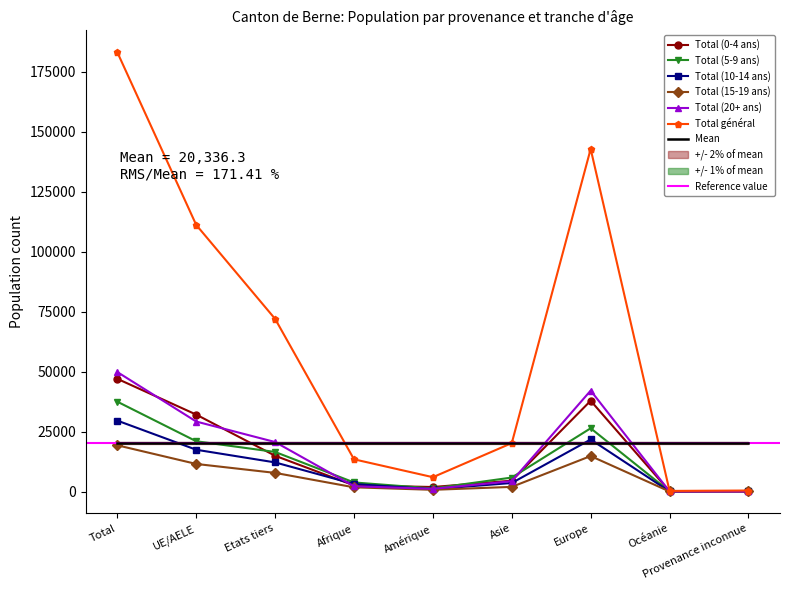

Reading left to right, what are all the values shown in this chart?

Total (0-4 ans): Total=46970	UE/AELE=32058	Etats tiers=14912	Afrique=2550	Amérique=1886	Asie=4526	Europe=37835	Océanie=106	Provenance inconnue=67
Total (5-9 ans): Total=37443	UE/AELE=20952	Etats tiers=16491	Afrique=3788	Amérique=1289	Asie=5829	Europe=26365	Océanie=56	Provenance inconnue=116
Total (10-14 ans): Total=29552	UE/AELE=17415	Etats tiers=12137	Afrique=3128	Amérique=962	Asie=3568	Europe=21688	Océanie=30	Provenance inconnue=176
Total (15-19 ans): Total=19269	UE/AELE=11497	Etats tiers=7772	Afrique=1760	Amérique=718	Asie=1940	Europe=14791	Océanie=17	Provenance inconnue=43
Total (20+ ans): Total=49793	UE/AELE=29166	Etats tiers=20627	Afrique=2206	Amérique=1124	Asie=4321	Europe=42066	Océanie=49	Provenance inconnue=27
Total général: Total=183027	UE/AELE=111088	Etats tiers=71939	Afrique=13432	Amérique=5979	Asie=20184	Europe=142745	Océanie=258	Provenance inconnue=429